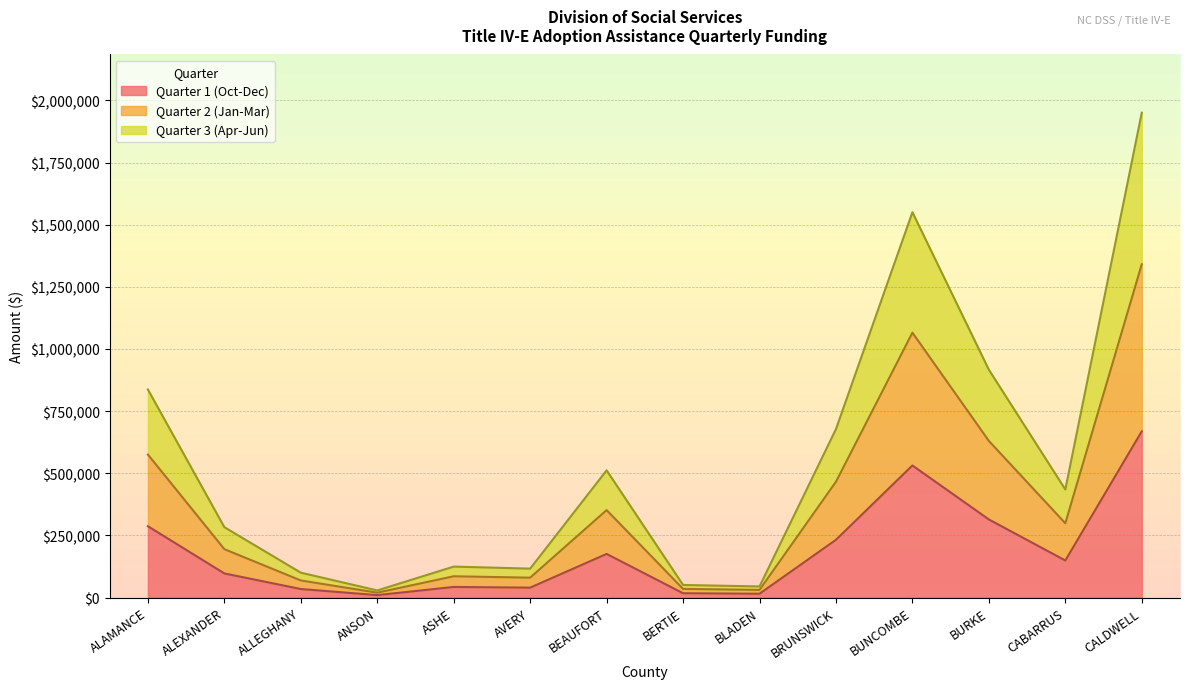

In Quarter 2 (Jan-Mar), how many points are higher than both neighbors (excluding endpoints)?

3